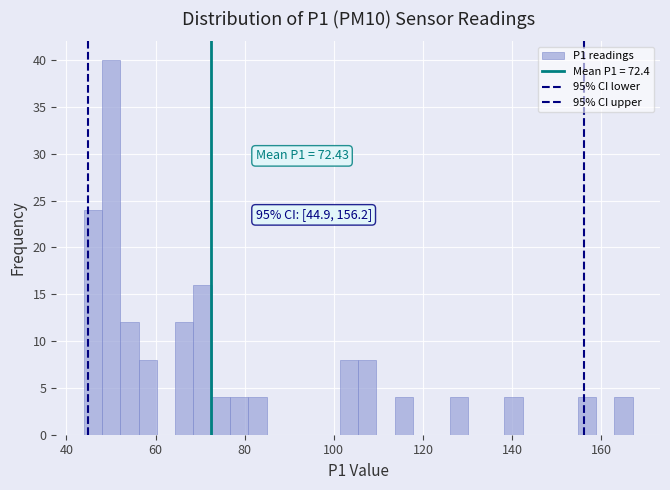

Read against the x-axis, roughly where is the centre of the tallest bar?

50